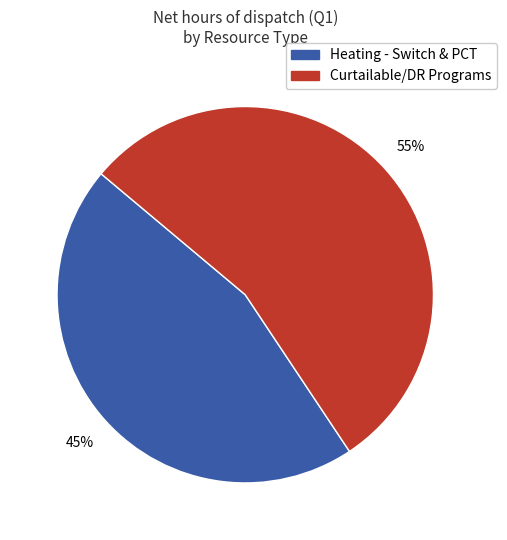

Is there a majority slice in this chart?

Yes